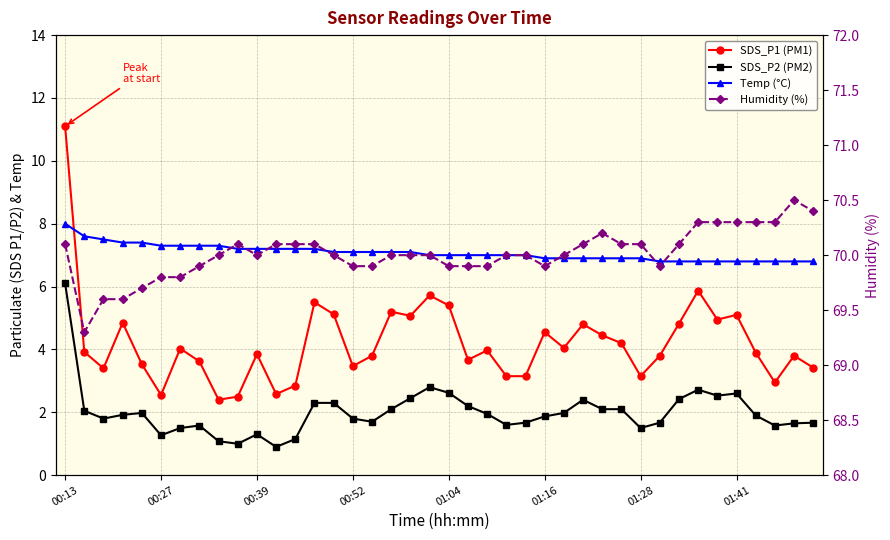

True or false: Temp (°C) has more than 1 points higher than both neighbors.

False